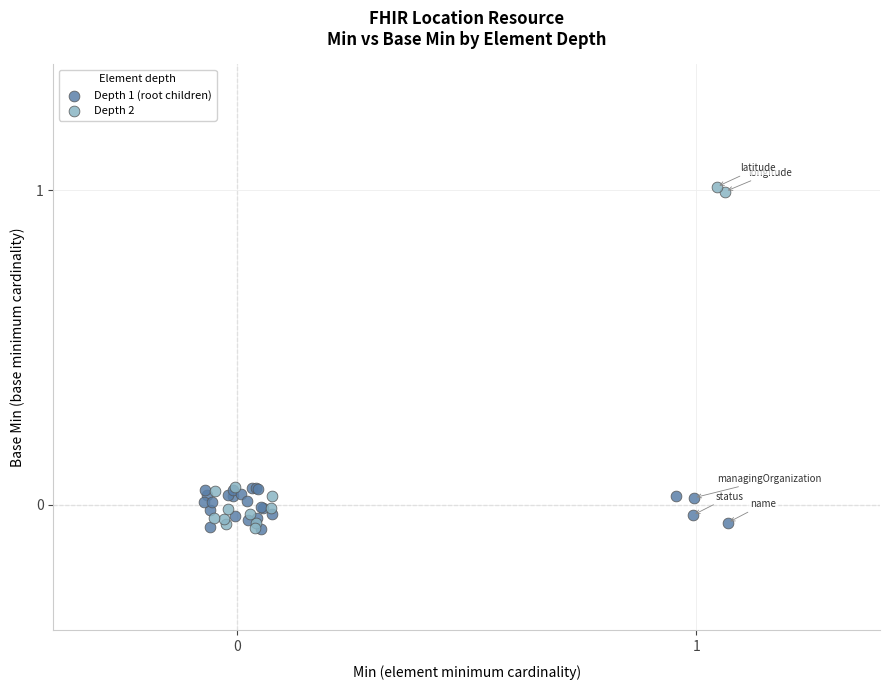

Which series contains the highest Y value?

Depth 2